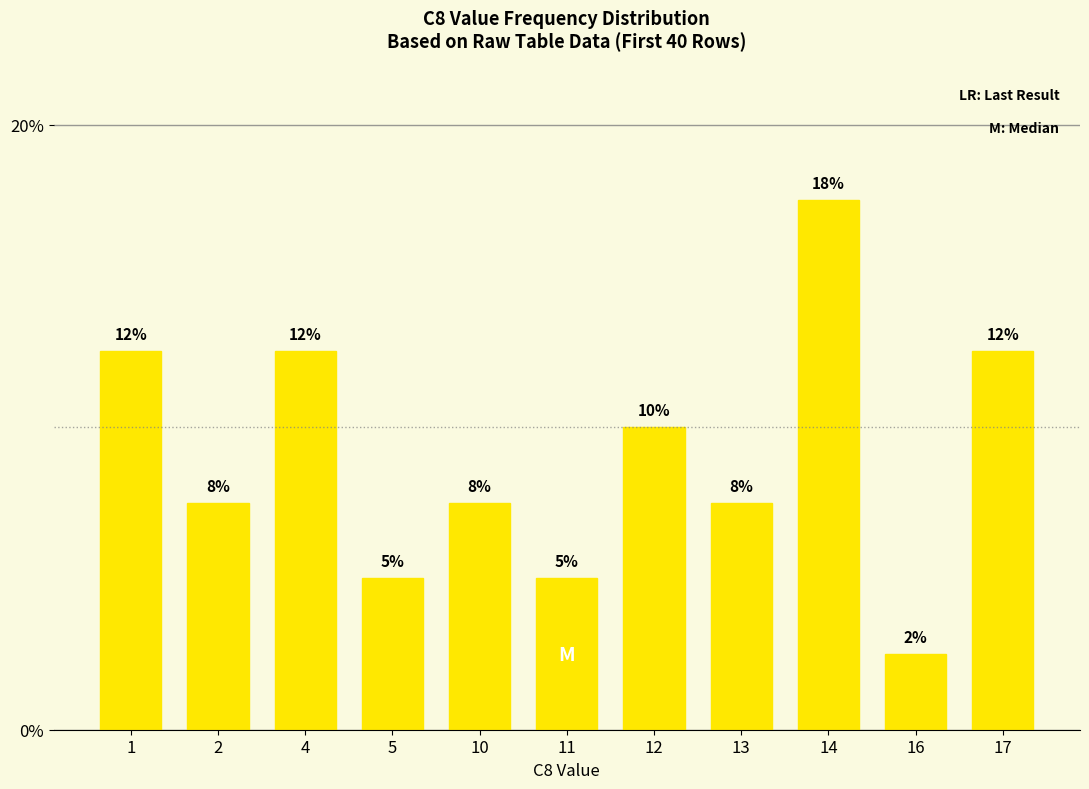

What is the smallest value displayed?

2.5